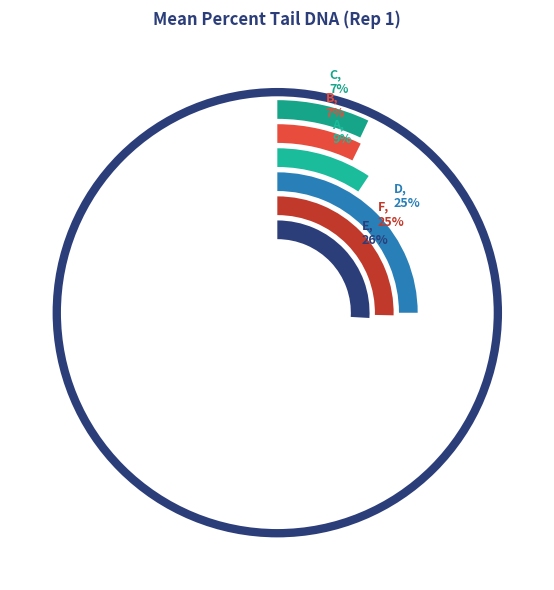

True or false: B accounts for 7% of the total.

True